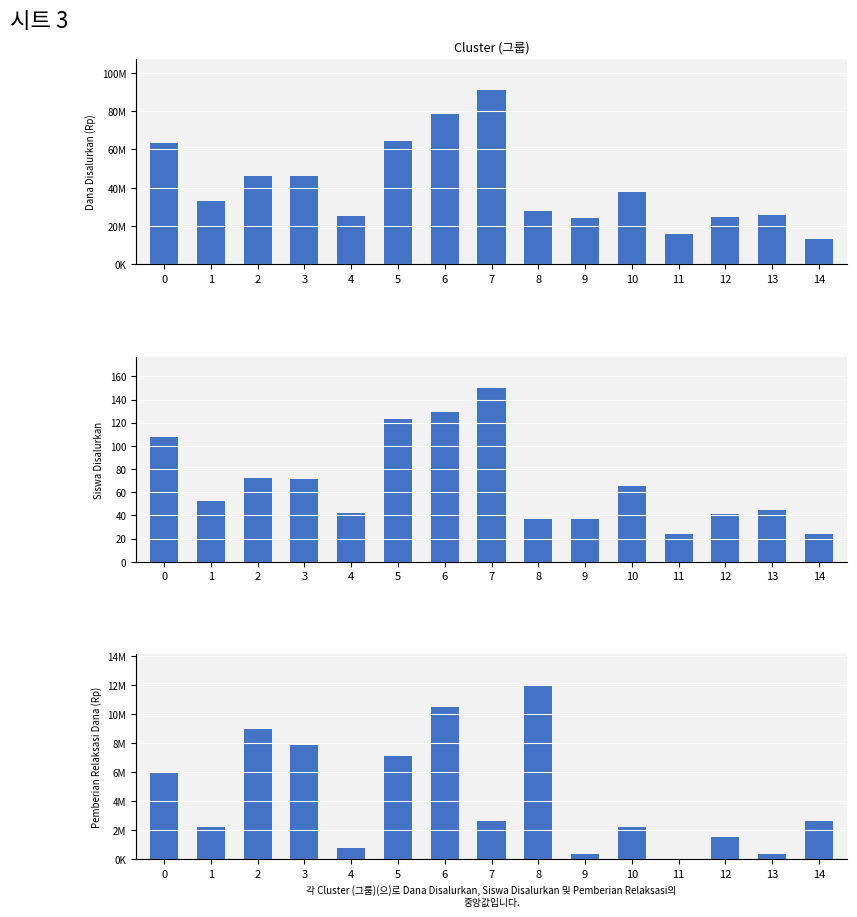

Which series has the widest spread of values?

Dana Disalurkan